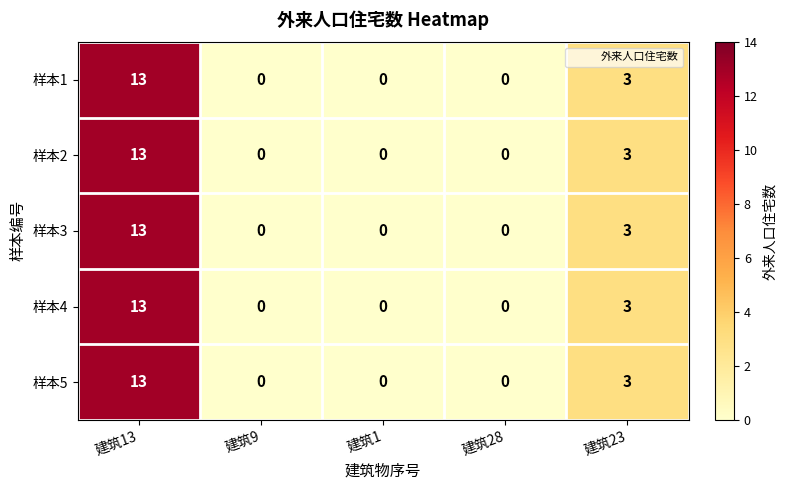

What is the approximate value of 样本3 at 建筑13, to the nearest 5?

15